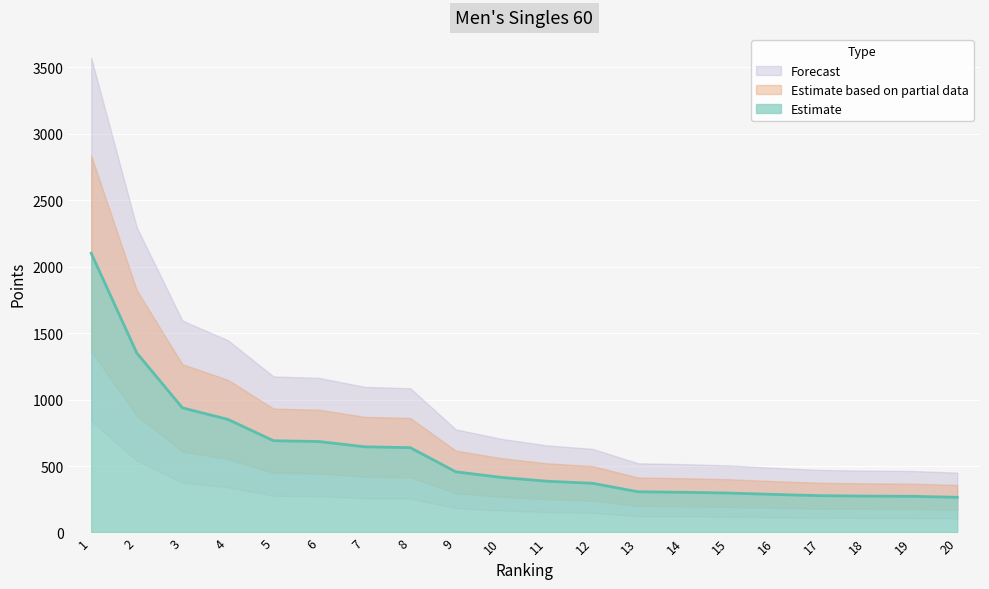

Reading right to left, extract all data points from this chart.

20=264.8	19=272.2	18=273.8	17=276.8	16=286.0	15=296.6	14=302.4	13=306.2	12=369.9	11=385.5	10=414.2	9=456.3	8=638.0	7=644.4	6=684.0	5=690.3	4=850.5	3=937.5	2=1350.0	1=2100.0